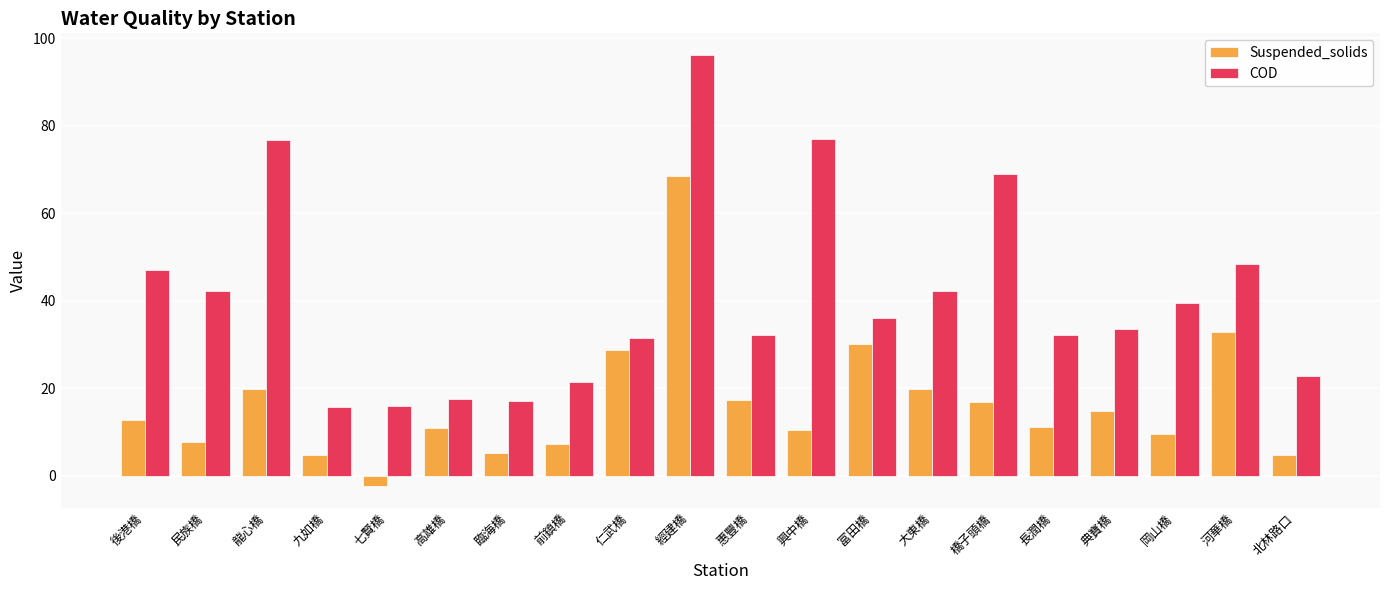

What is the sum of the Suspended_solids values at 興中橋 and 經建橋?

78.9